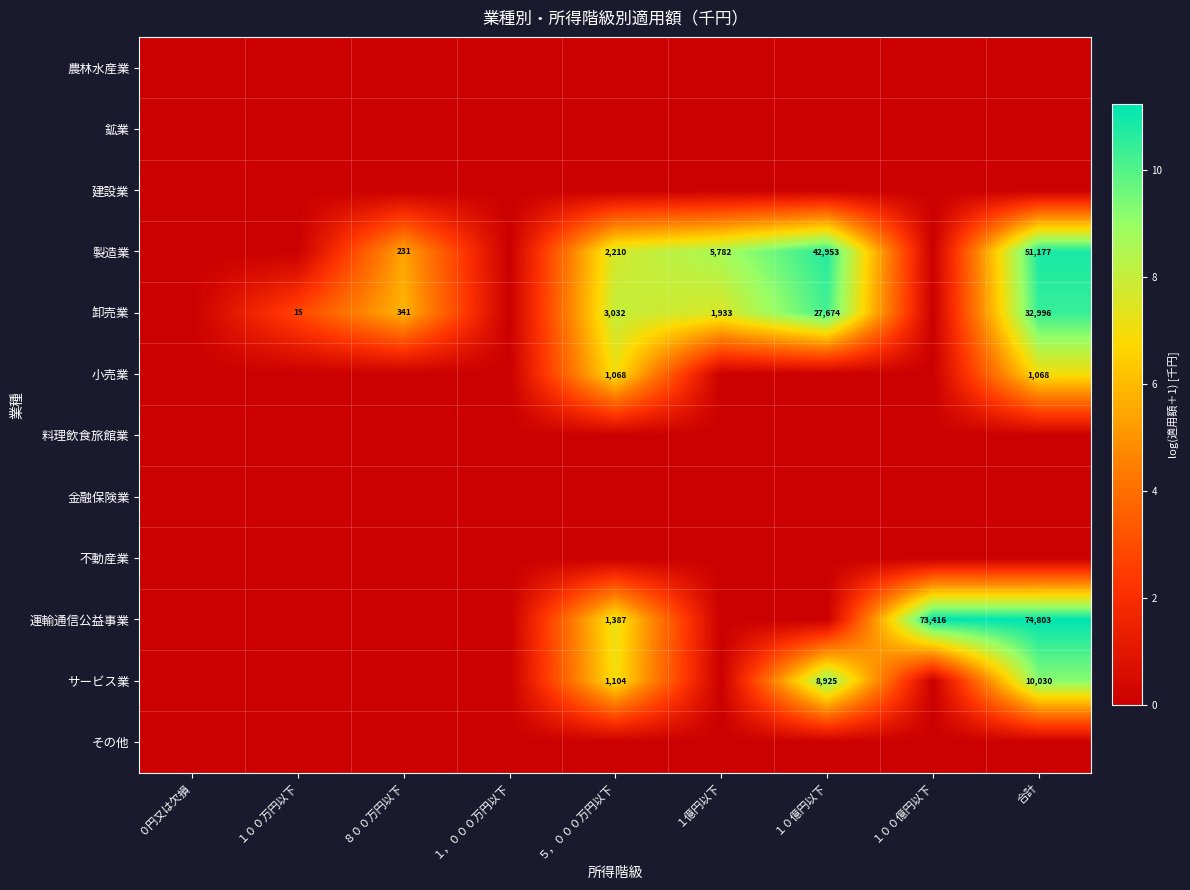

List the series in order of their peak value, highest first.

運輸通信公益事業, 製造業, 卸売業, サービス業, 小売業, 農林水産業, 鉱業, 建設業, 料理飲食旅館業, 金融保険業, 不動産業, その他